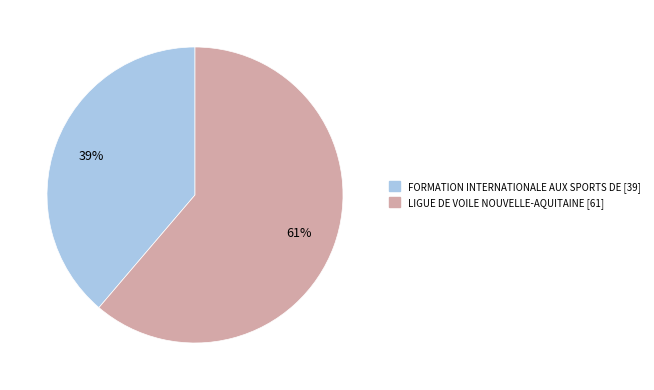

Which slice is the smallest?

FORMATION INTERNATIONALE AUX SPORTS DE